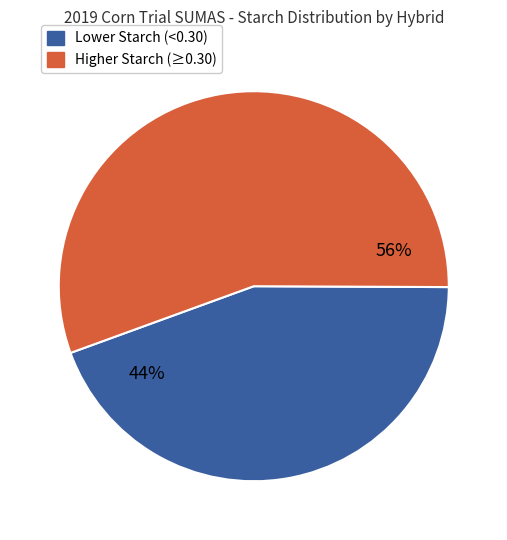

Is there a majority slice in this chart?

Yes